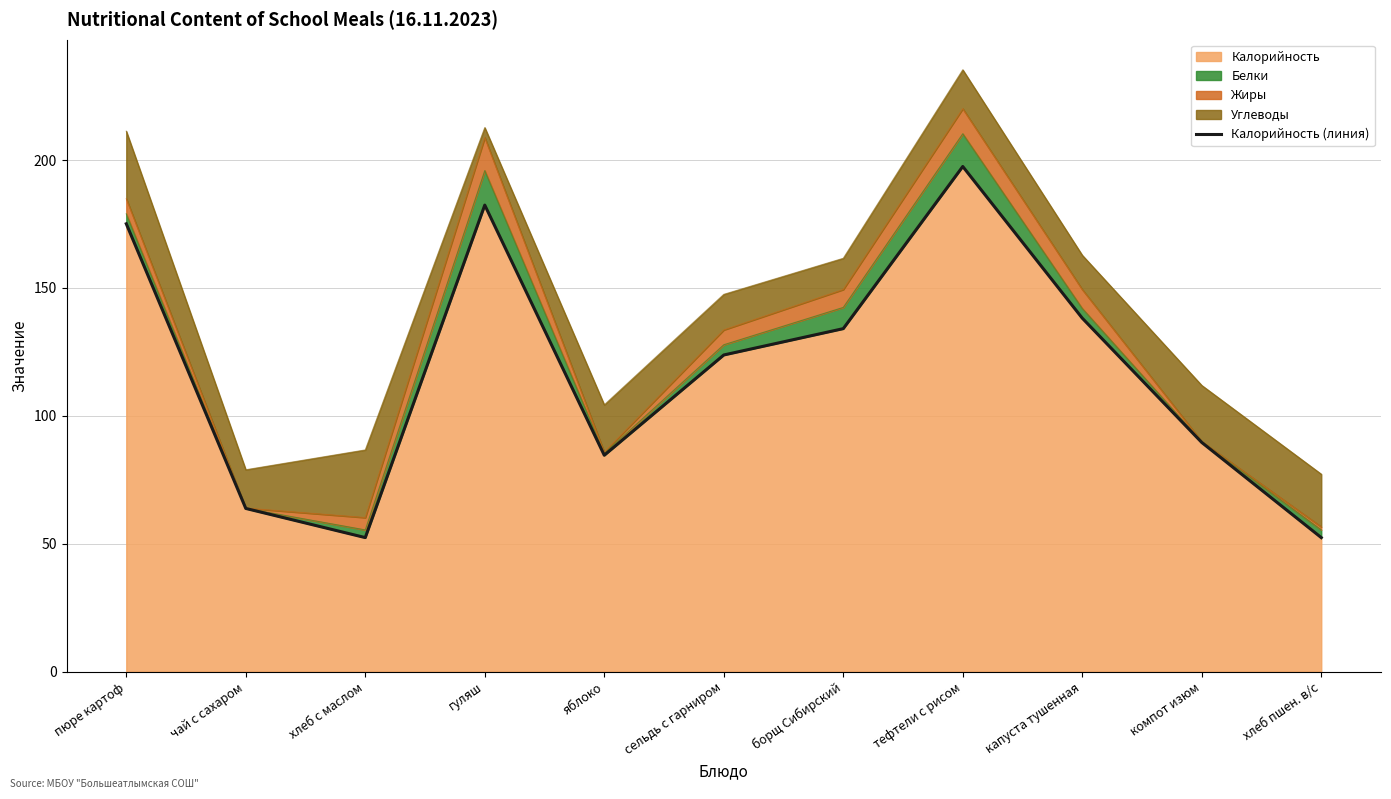

Approximately how many times larger is the value at борщ Сибирский compared to гуляш?

0.7